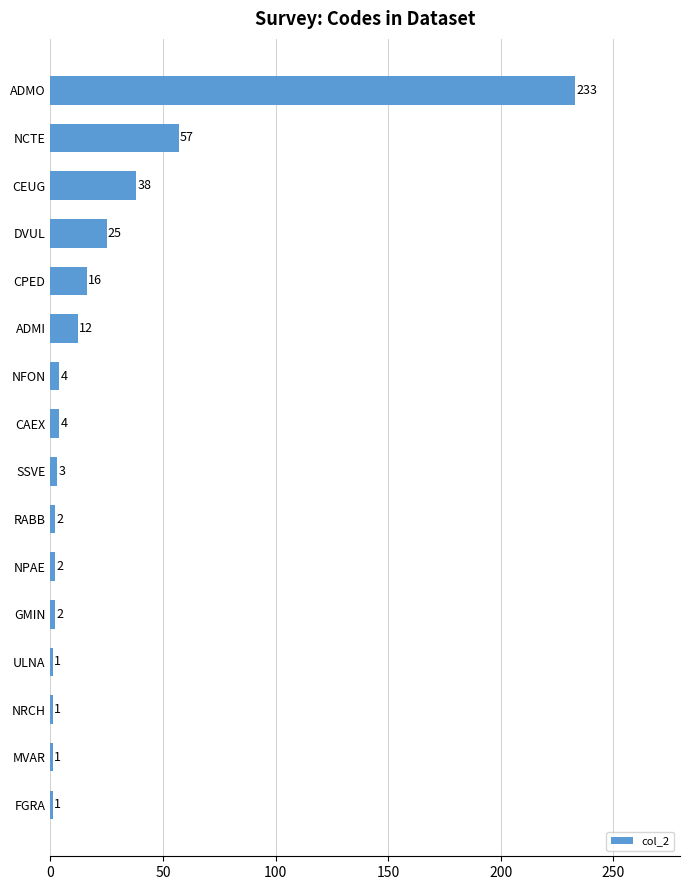

What is the sum of the values at GMIN and SSVE?

5